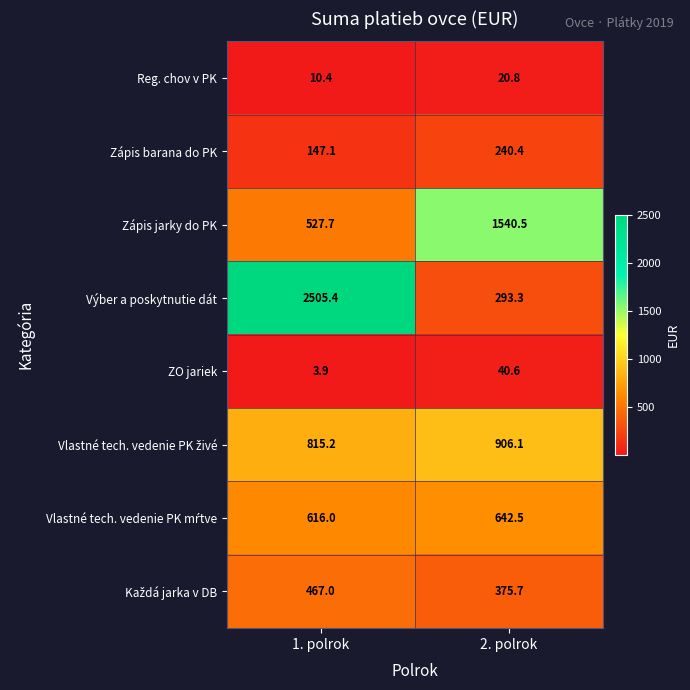

Between 1. polrok and 2. polrok, which series saw the biggest shift?

Výber a poskytnutie dát